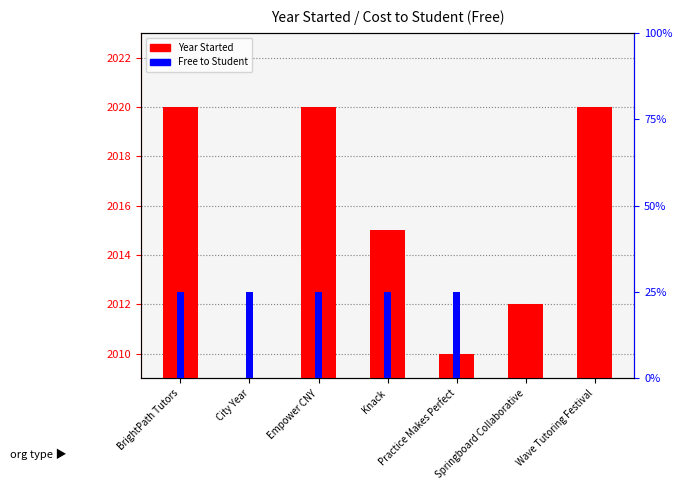

What is the difference between the highest and lowest values at Empower CNY?

2019